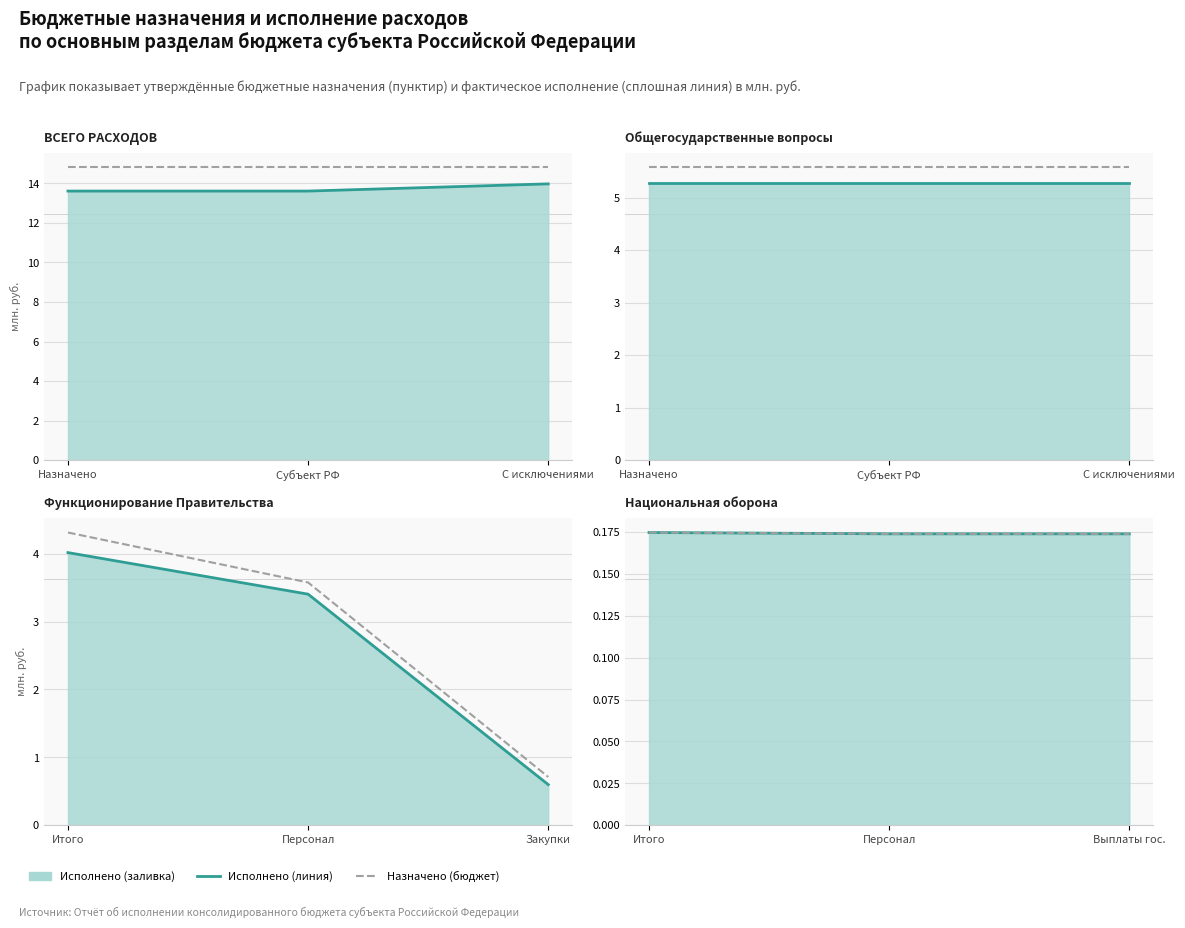

The value of Исполнено at Персонал is 0.2. True or false?

True